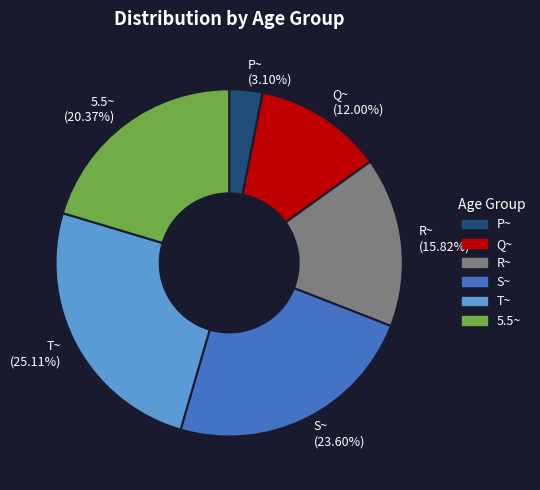

To the nearest percent, what percentage of the pie is 5.5~?

20%